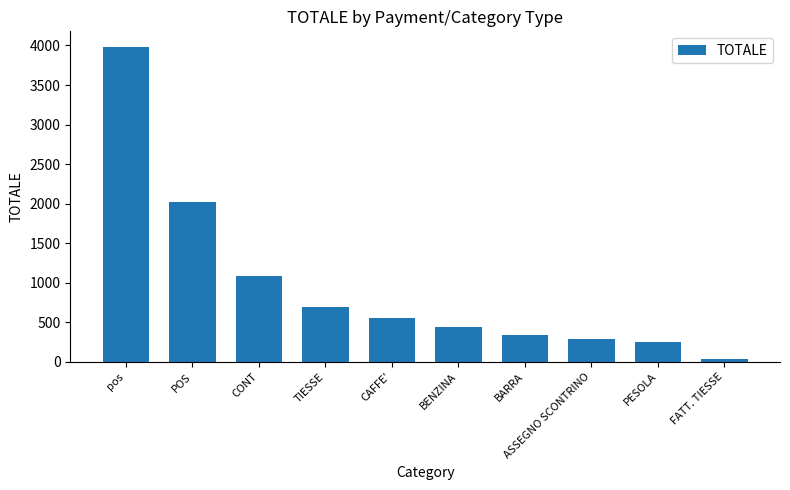

Are the bars horizontal?

No